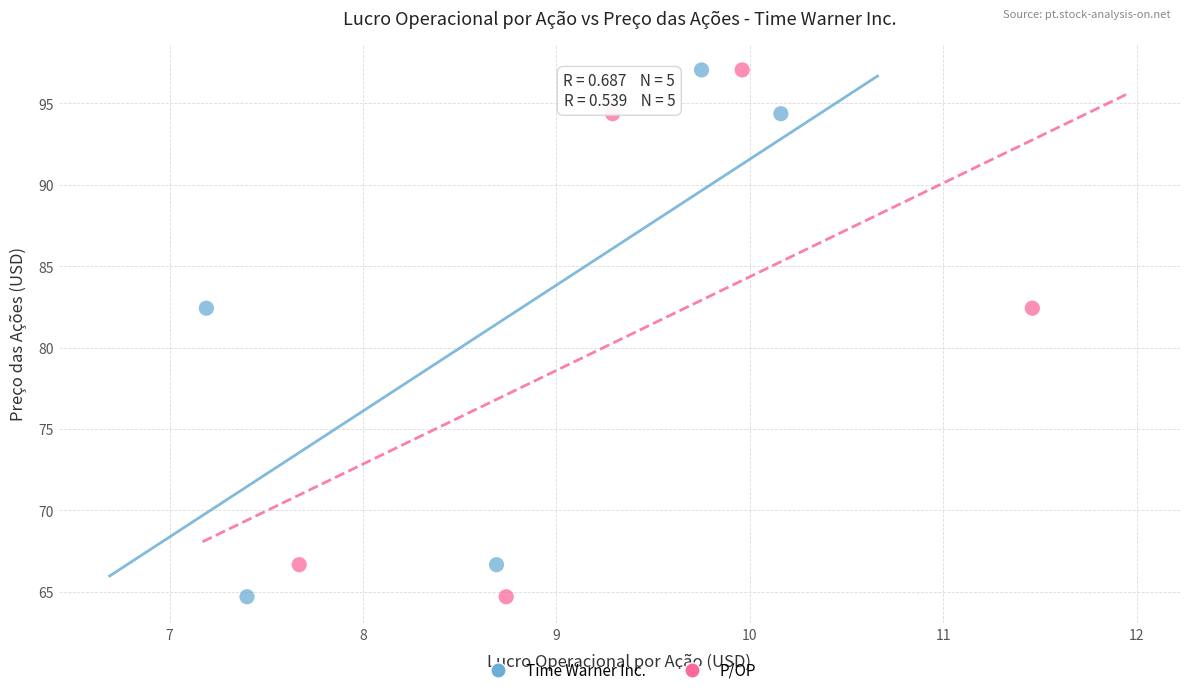

What are all the series names shown in the legend?

Time Warner Inc., P/OP